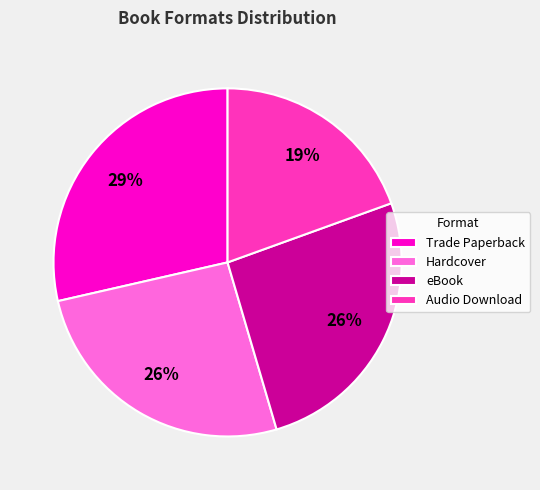

Which slice is the smallest?

Audio Download